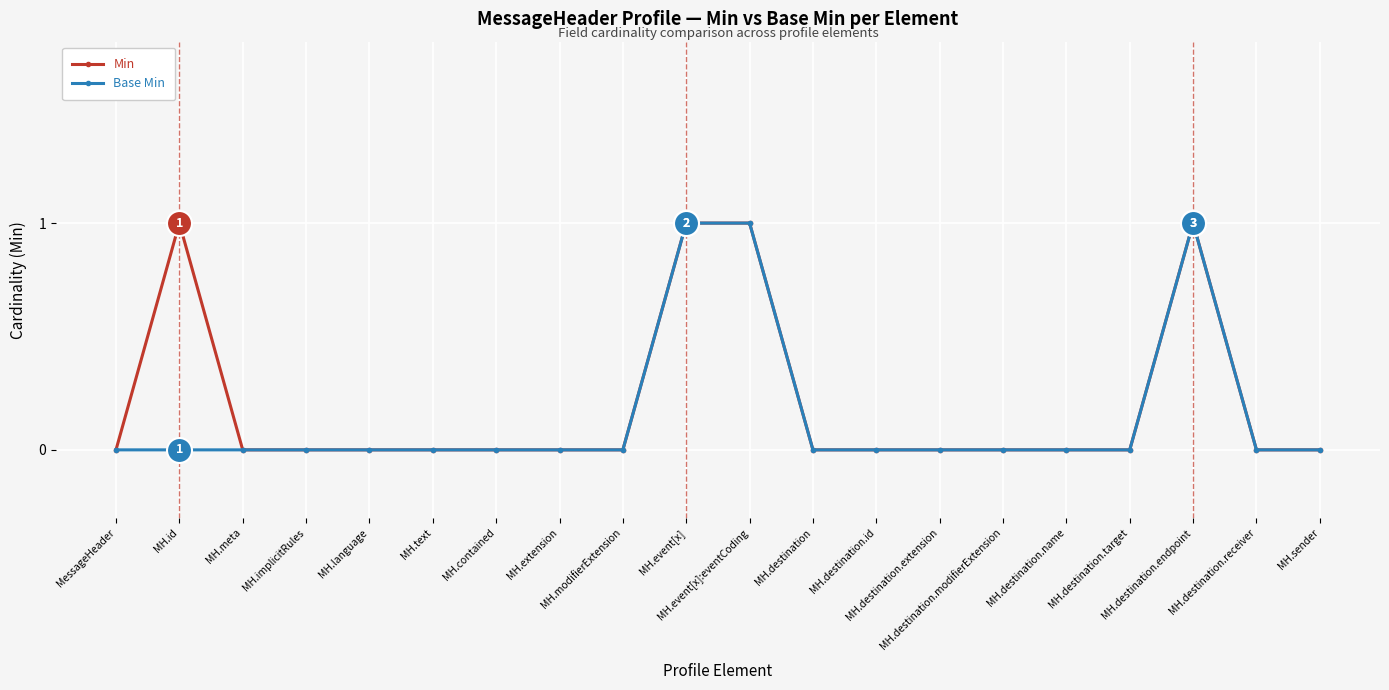

Count the Base Min values in the range 0 to 1.

20